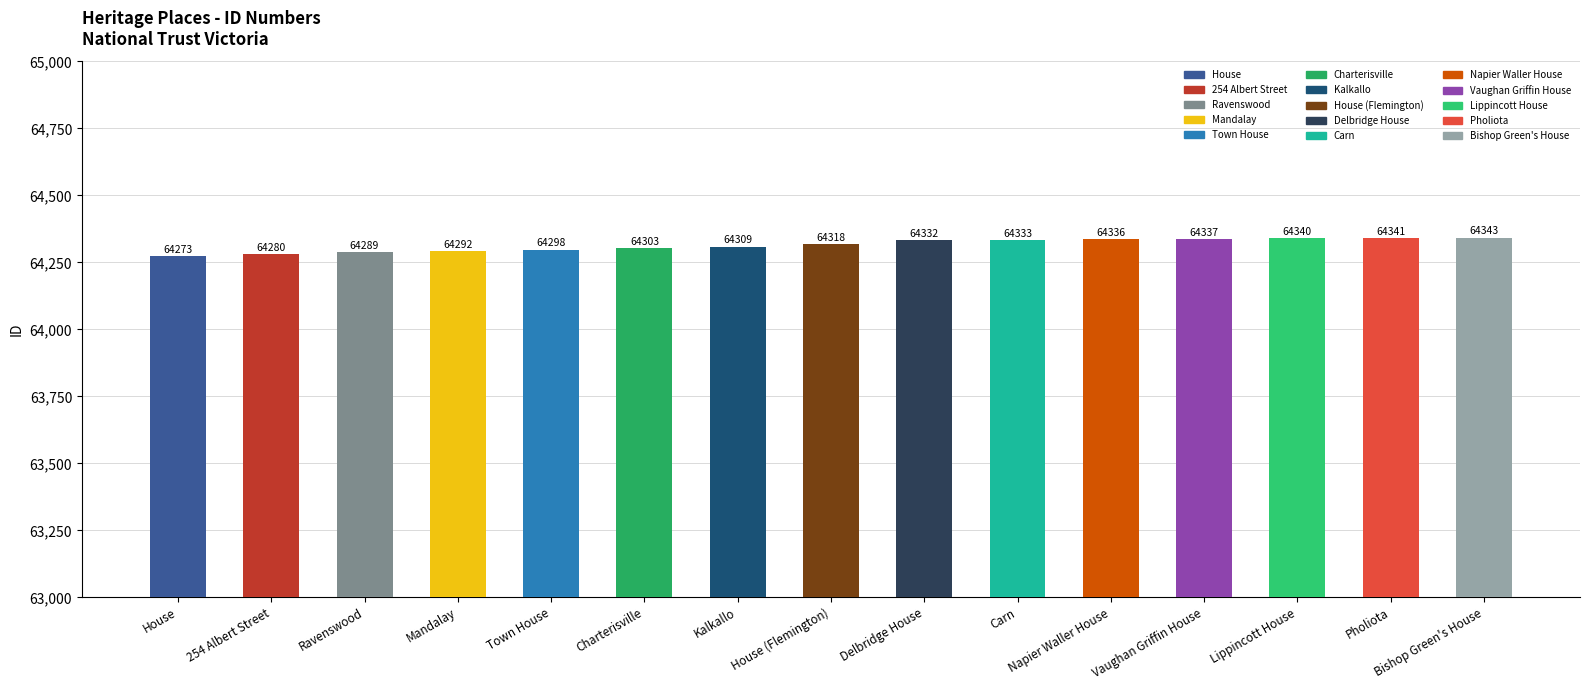

What is the label of the 9th bar from the left?

Delbridge House